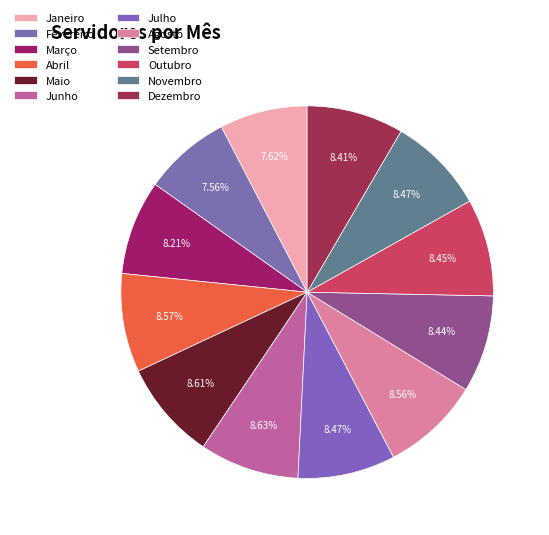

Is there any slice that represents more than half of the pie?

No